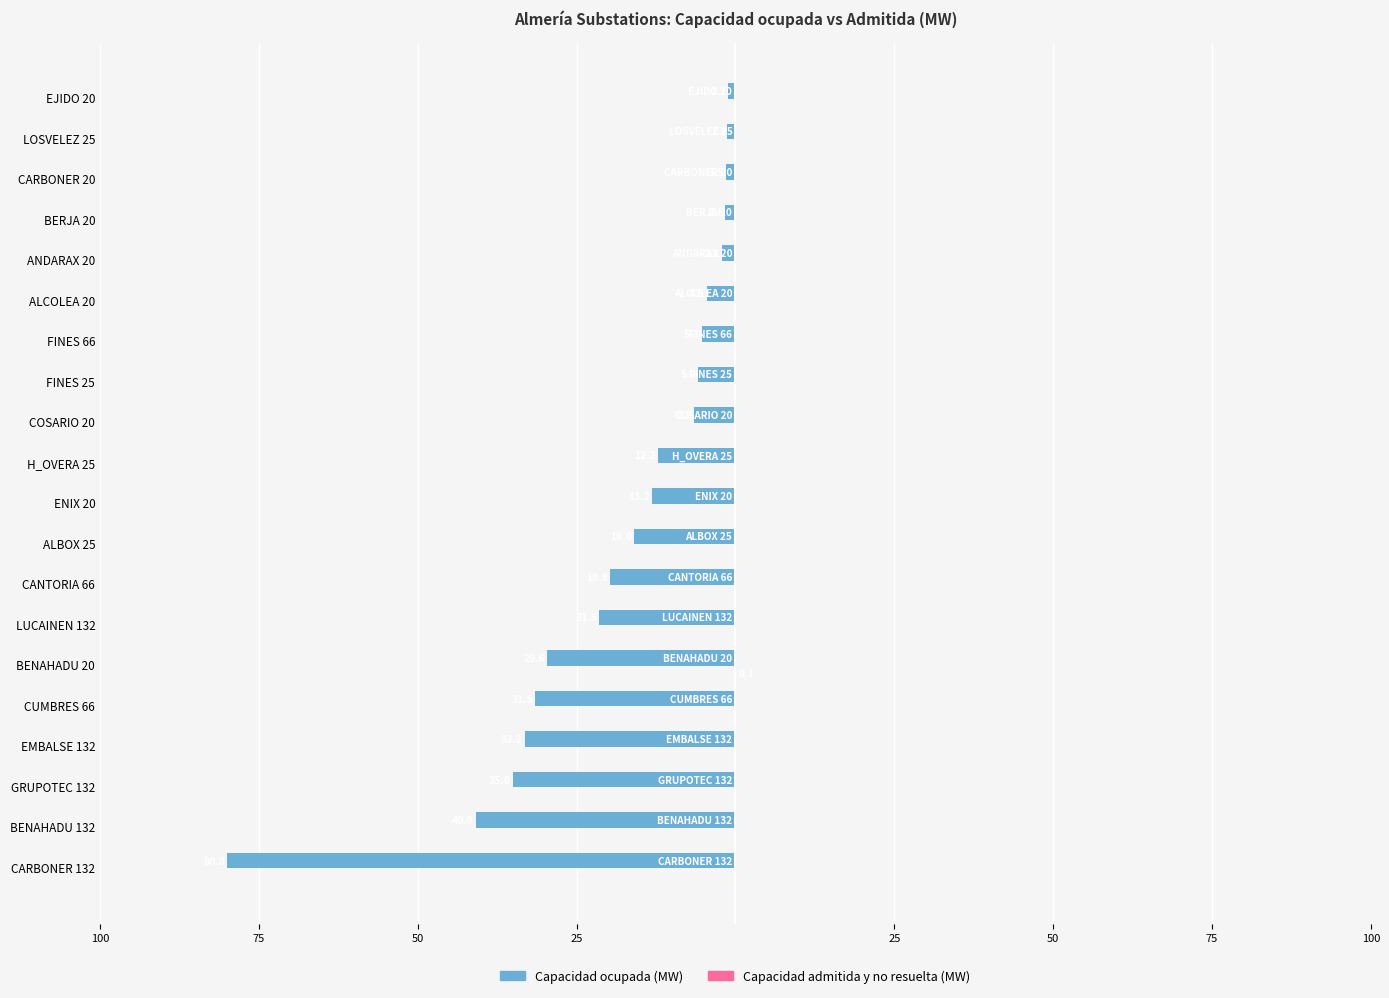

Which series has the largest range (max minus min)?

Capacidad ocupada (MW)